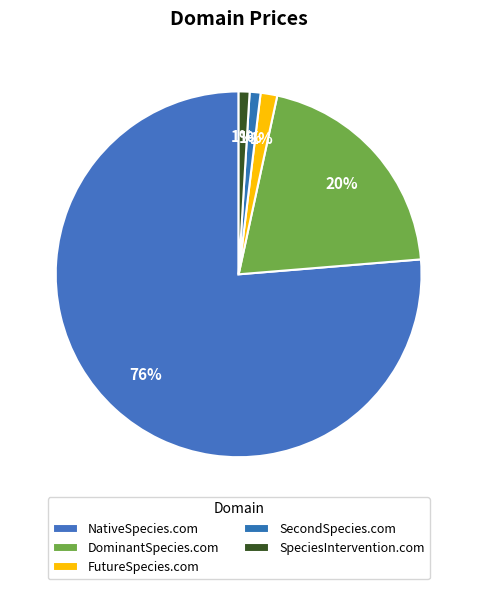

True or false: SecondSpecies.com accounts for 9% of the total.

False